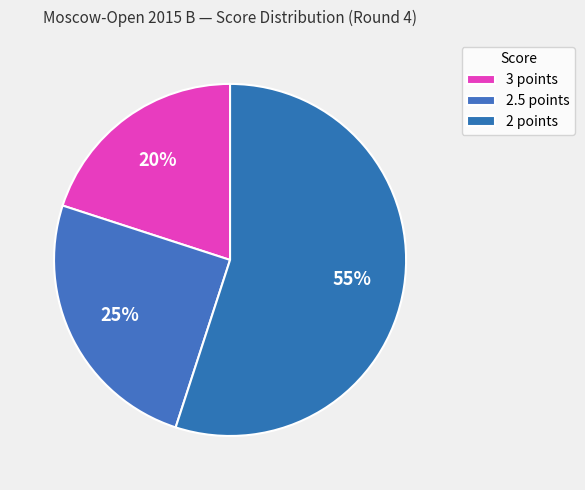

How many segments does this pie chart have?

3